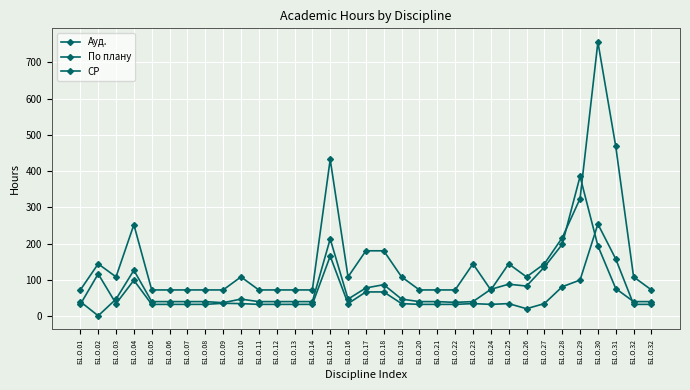

What value does the По плану series have at Б1.О.01?

72.0